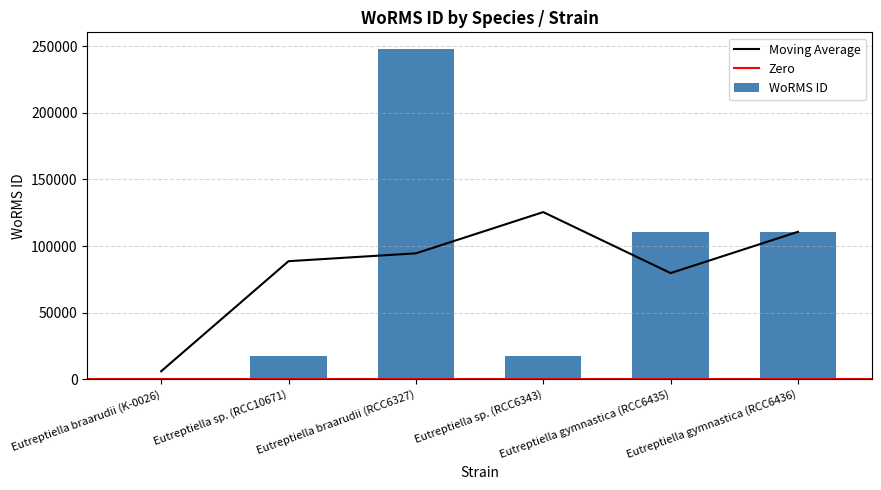

At which label does the data first exceed 110652?

Eutreptiella braarudii (RCC6327)